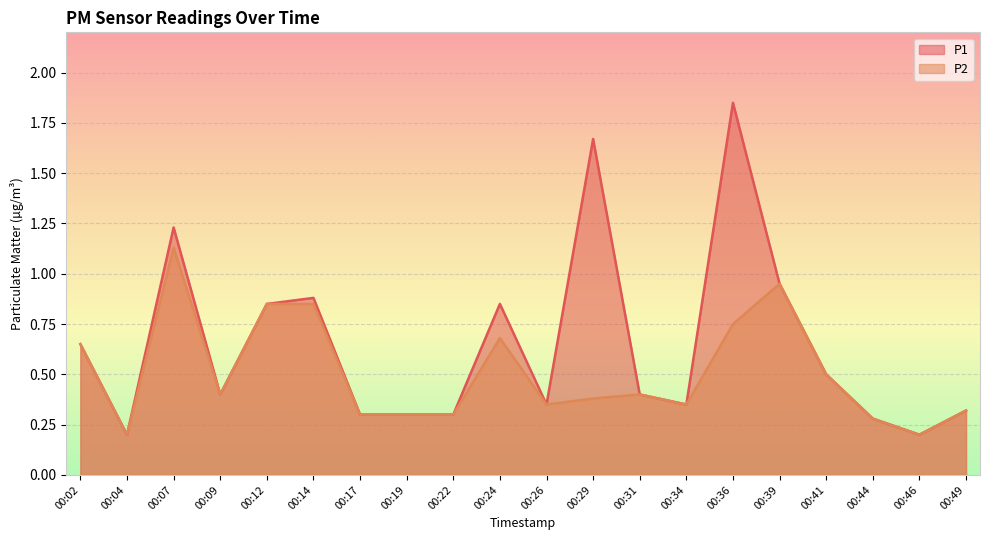

What is the sum of all P2 values?

10.1